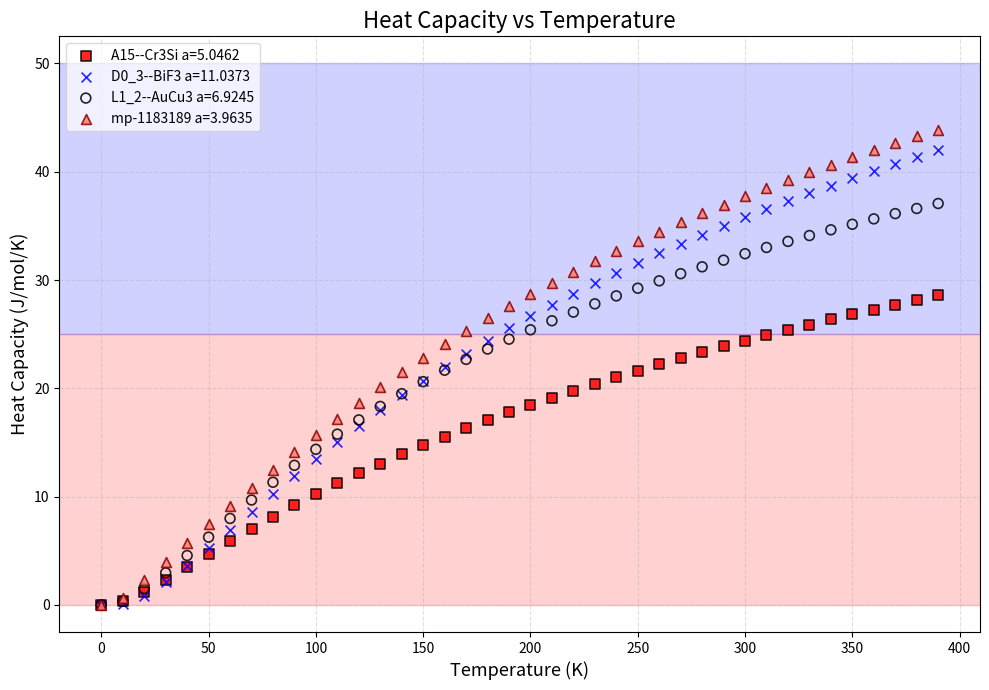

What are all the series names shown in the legend?

A15--Cr3Si a=5.0462, D0_3--BiF3 a=11.0373, L1_2--AuCu3 a=6.9245, mp-1183189 a=3.9635